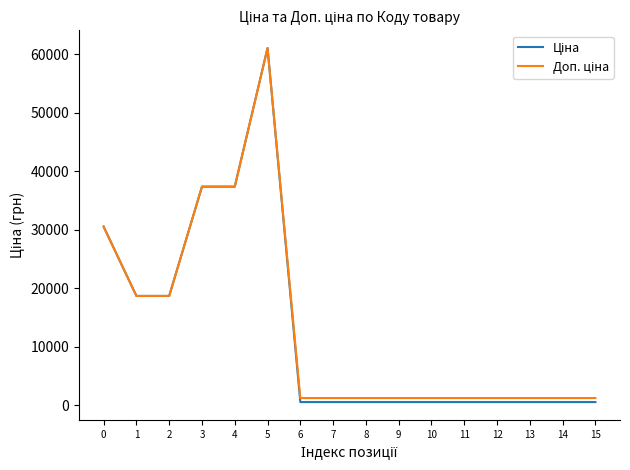

At which category is the sum across all series the highest?

5